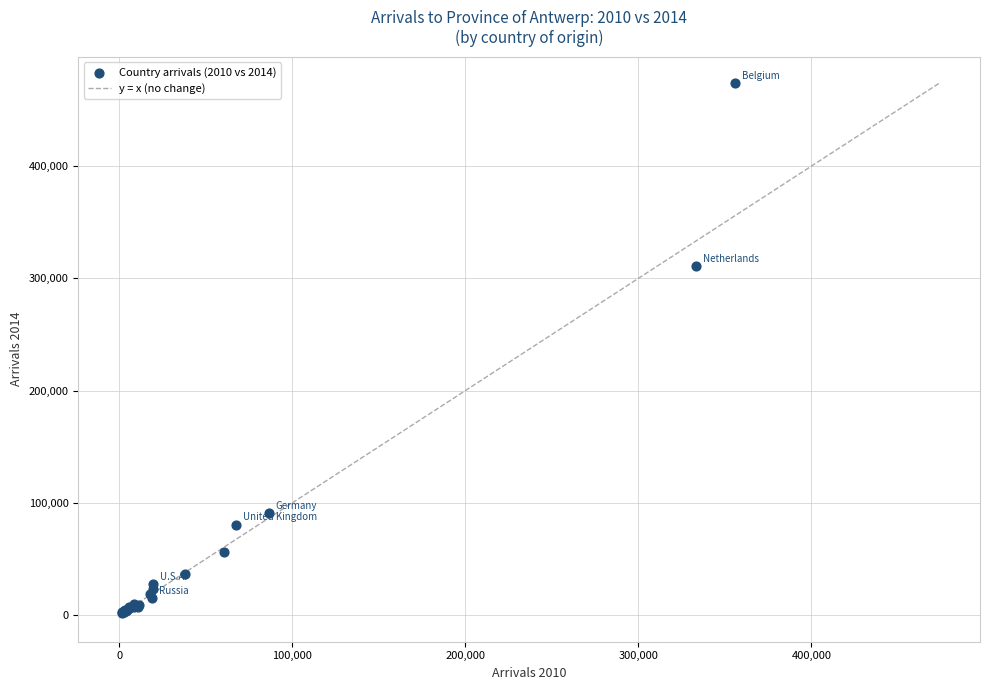

What Y value in the scatter plot is closest to 237896?

311171